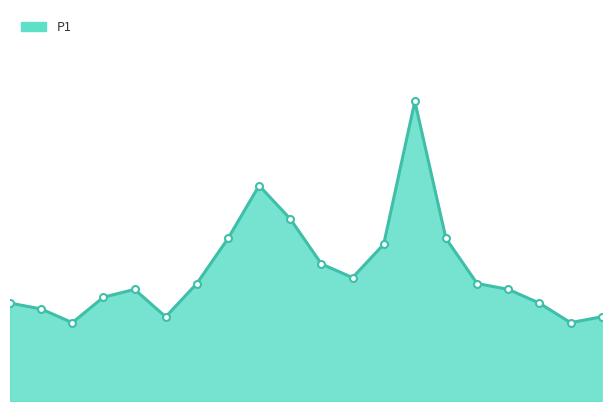

What is the sum of the P1_markers values at 1 and 3?

1.0